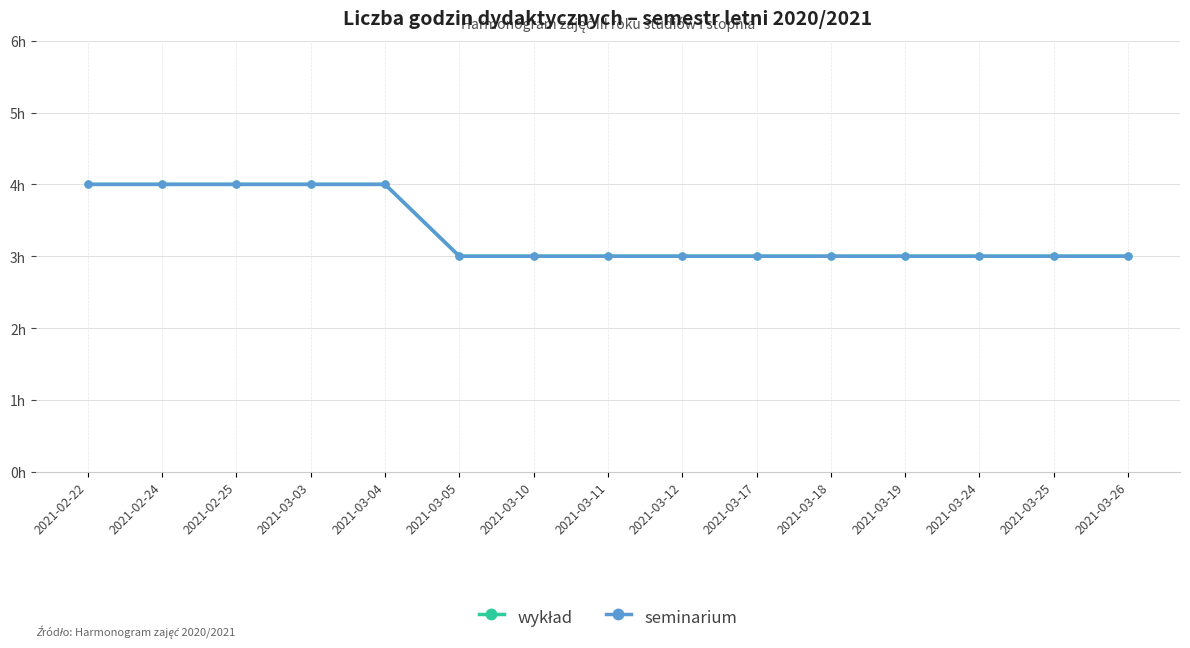

What is the value of the wykład point at the 3rd from the left?

4